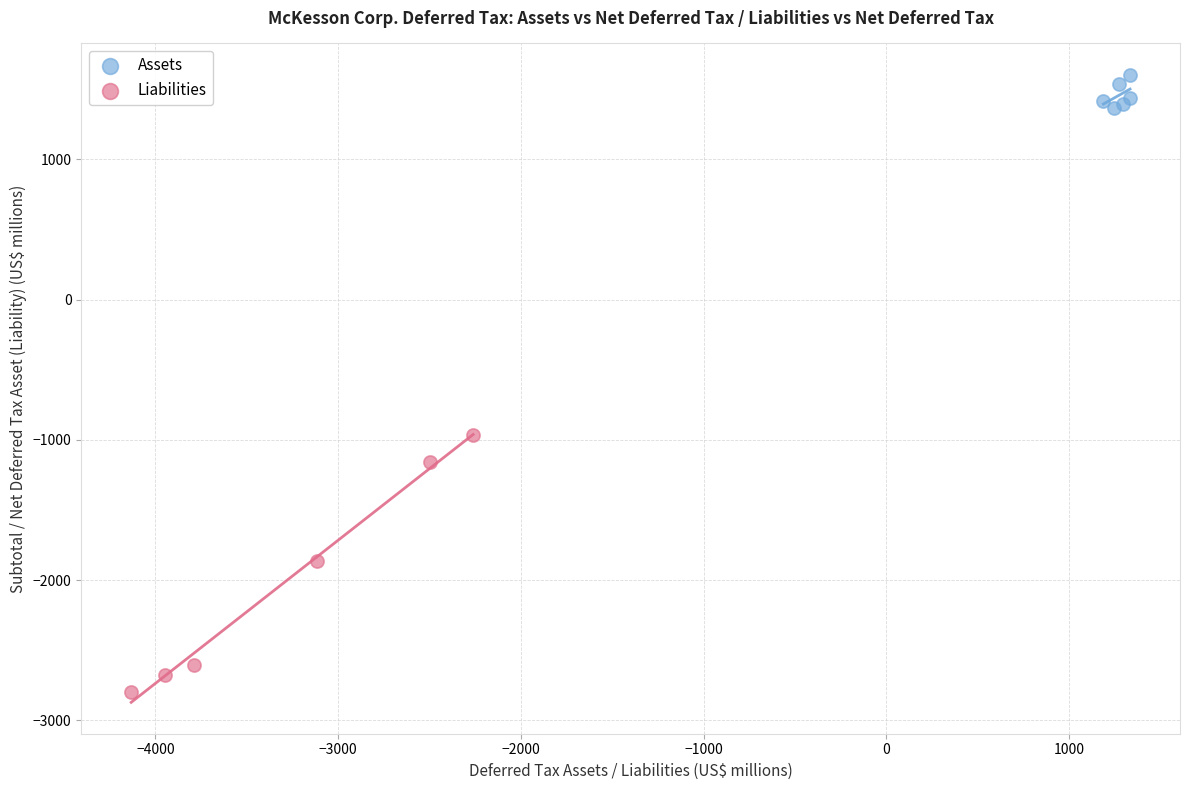

Which series reaches the maximum Y coordinate?

Assets